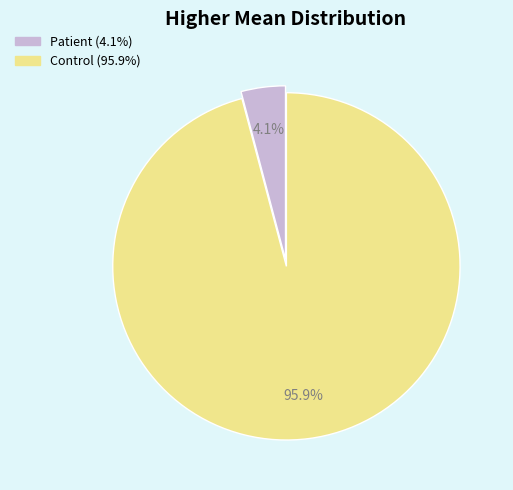

Do Patient and Control together represent more than half of the pie?

Yes